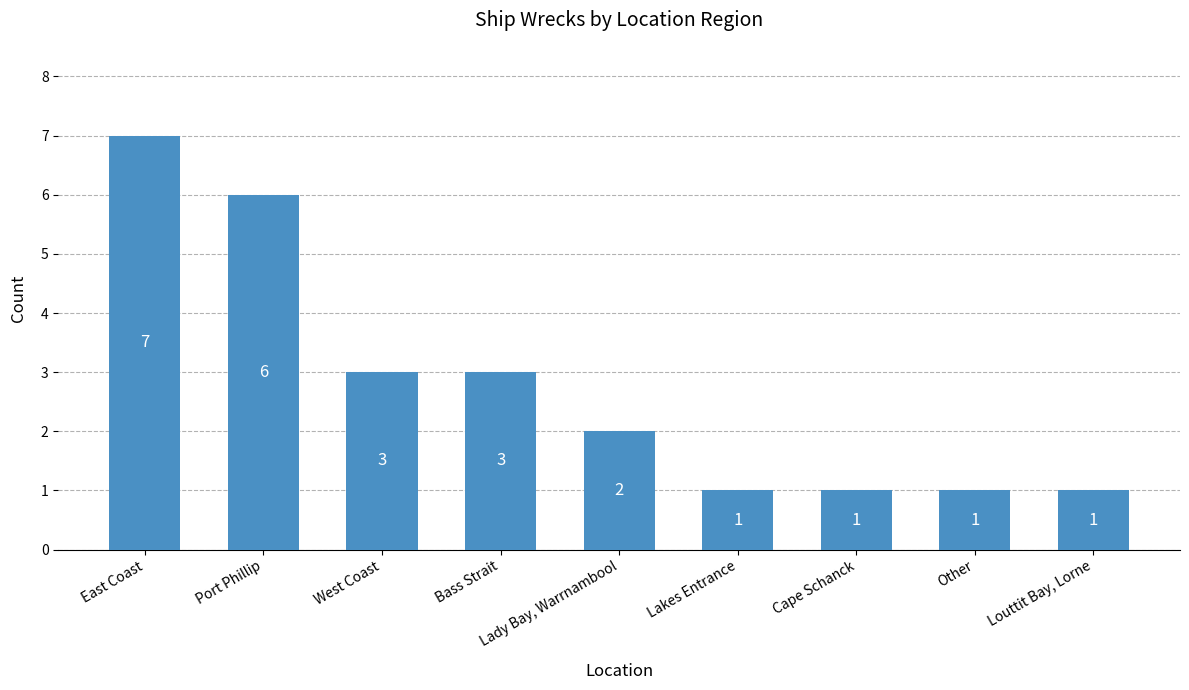

How many bars are there in total?

9